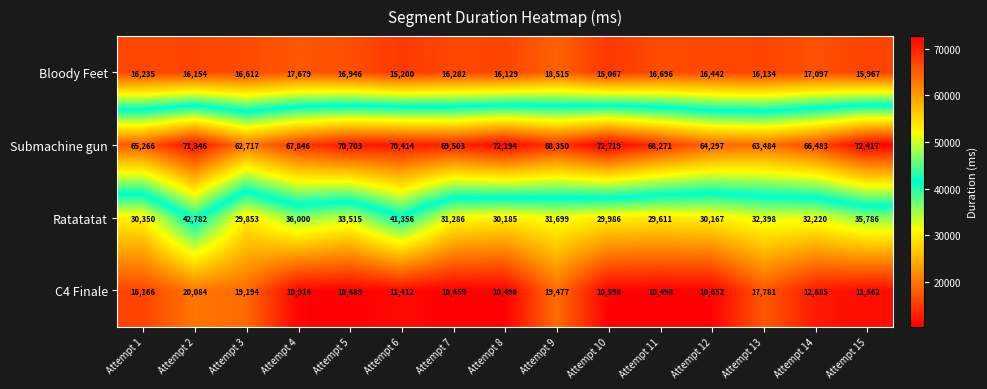

Between Attempt 2 and Attempt 10, which series saw the biggest shift?

Ratatatat